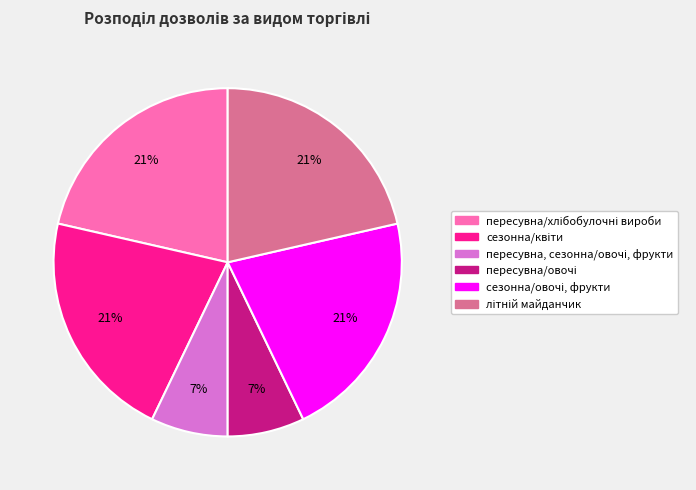

Does any single category account for the majority?

No